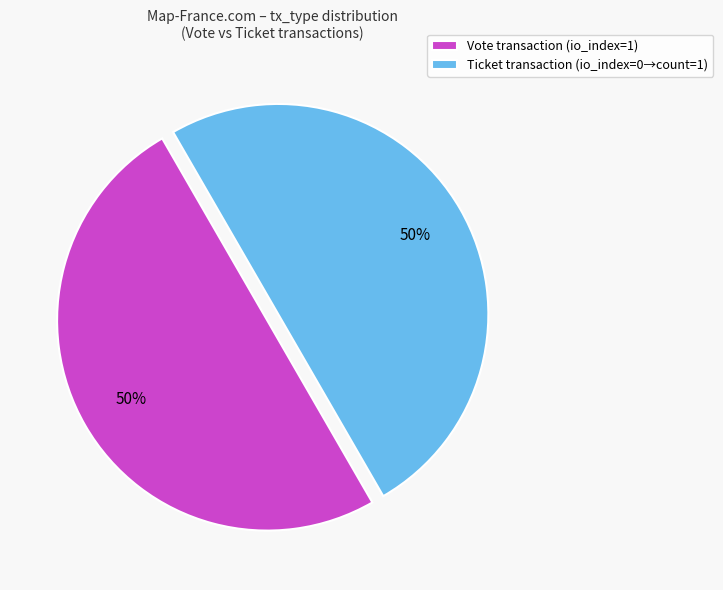

True or false: Ticket transaction (io_index=0→count=1) accounts for 50% of the total.

True